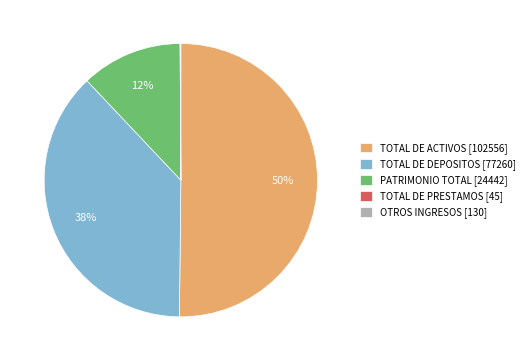

To the nearest percent, what is the difference between the largest and smallest slice percentages?

50%